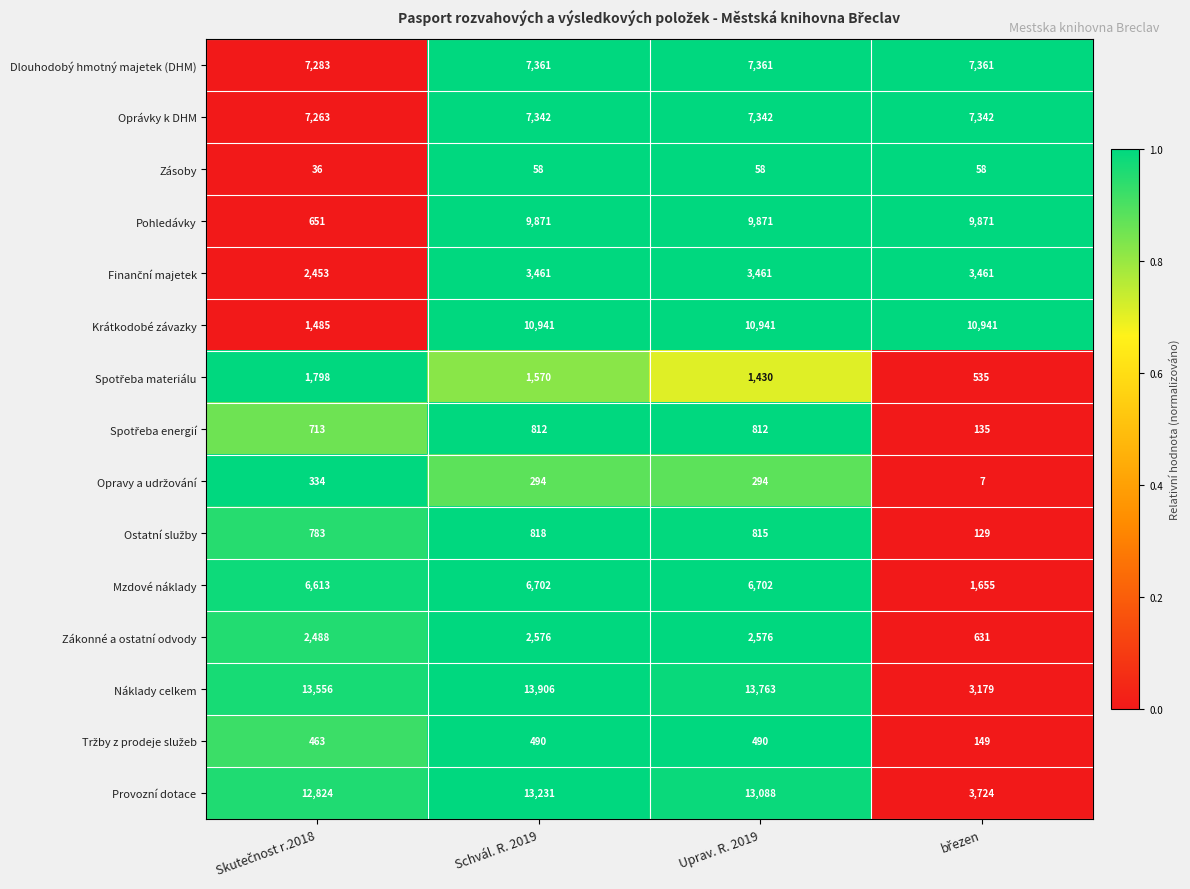

What is the difference between the maximum and minimum values in the Dlouhodobý hmotný majetek (DHM) series?

78